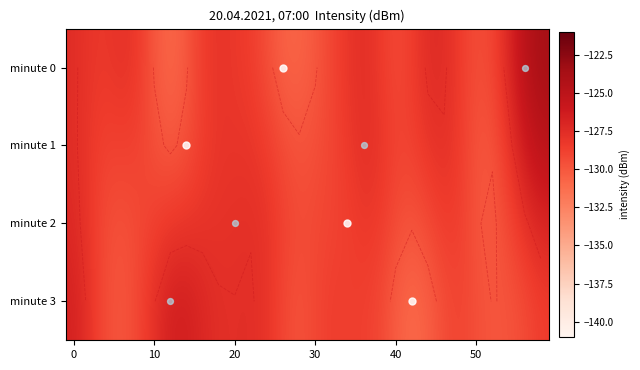

Rank the series by their maximum value, from lowest to highest.

minute 2, minute 3, minute 1, minute 0